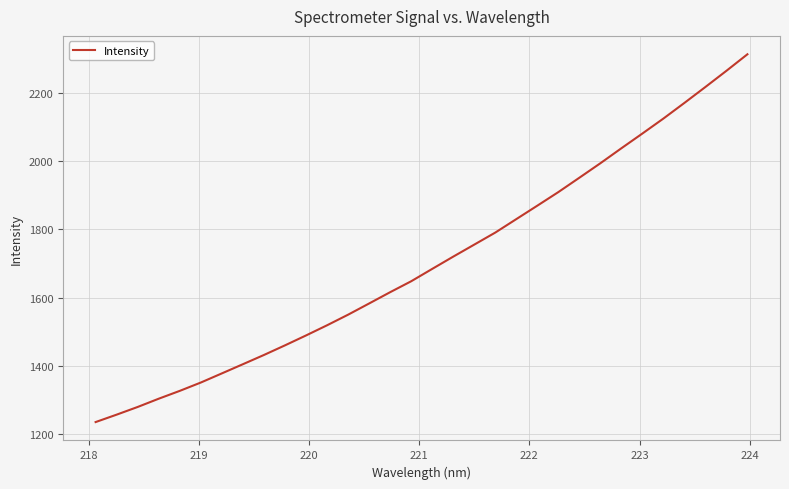

What is the minimum value shown in the chart?

1235.1